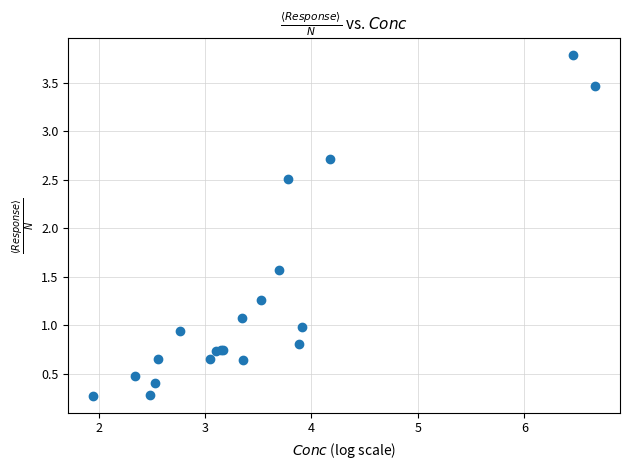

What Y value in the scatter plot is closest to 2?

1.6